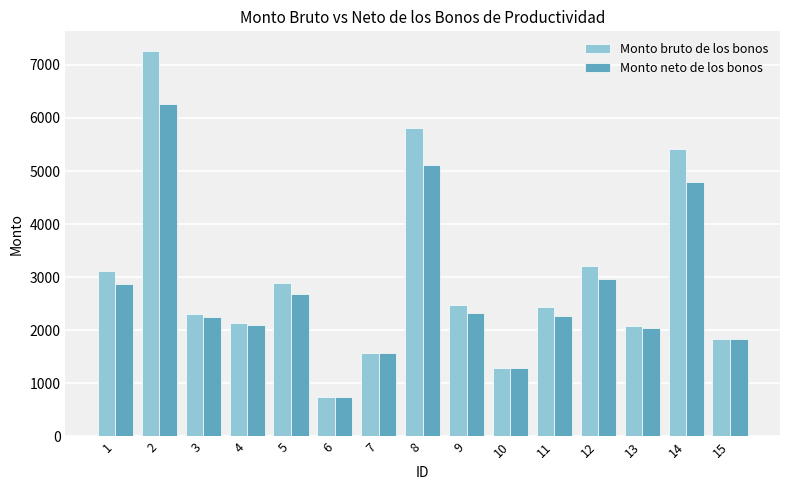

What is the value of the Monto bruto de los bonos bar at the 14th from the left?

5405.0